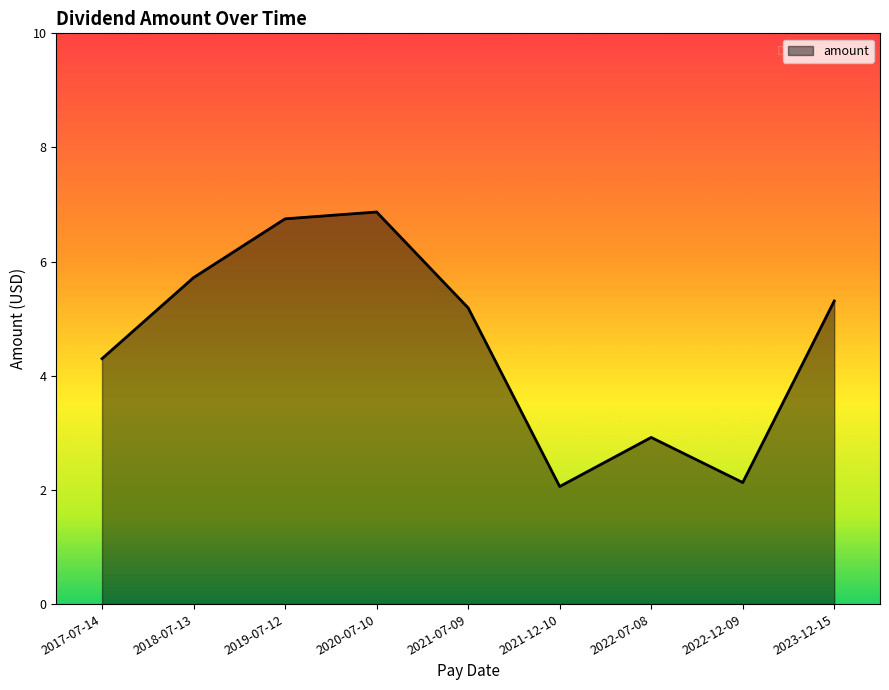

What is the difference between the maximum and minimum values?

4.8